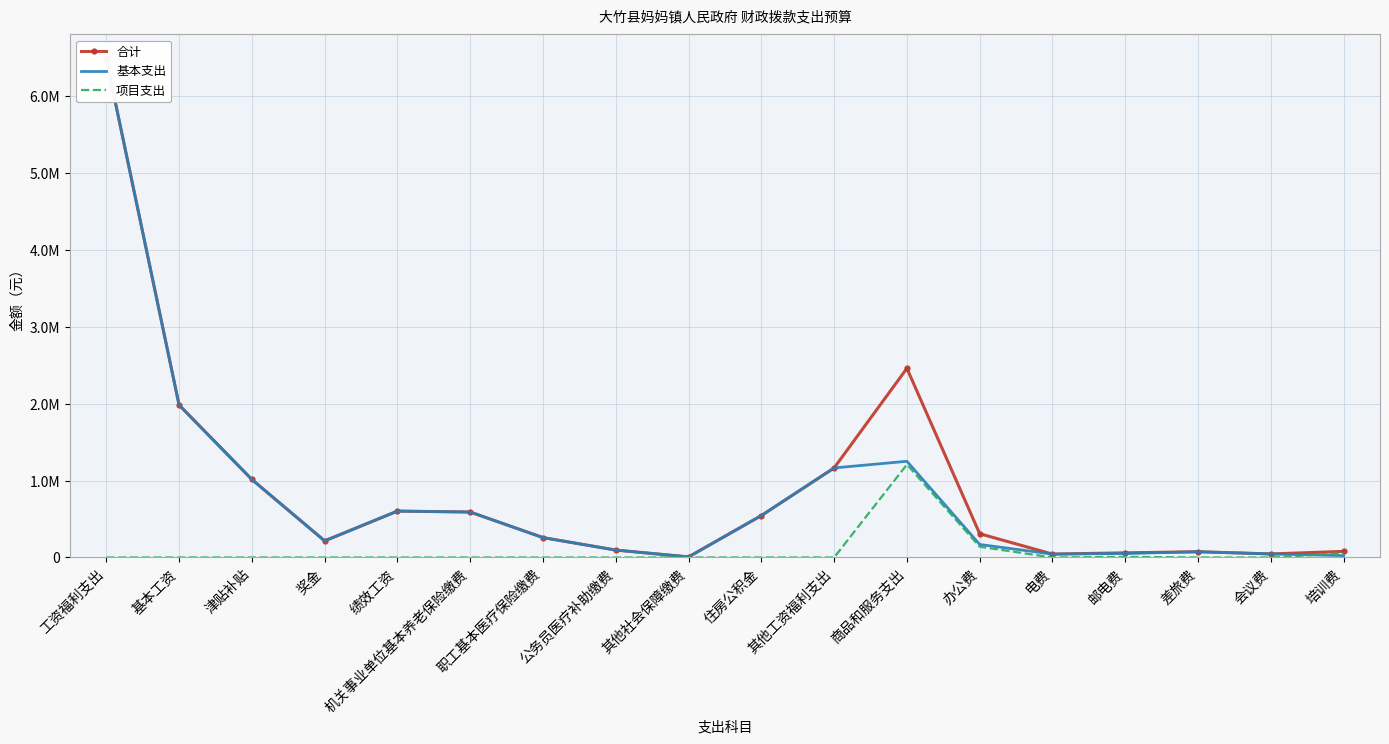

The value of 合计 at 差旅费 is 74500.0. True or false?

True